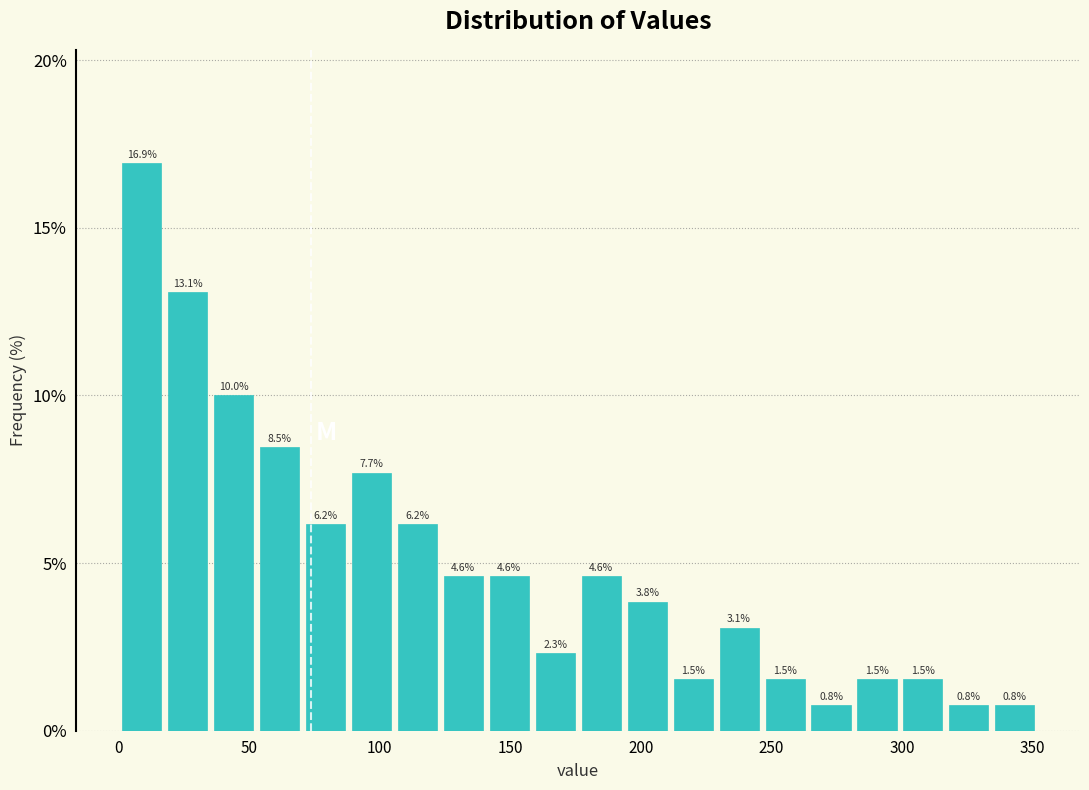

Read against the x-axis, roughly where is the centre of the tallest bar?

10